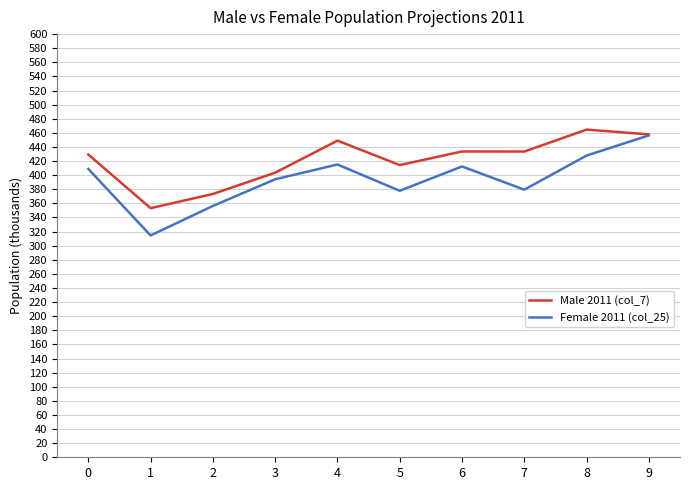

Between 0 and 2, which series saw the biggest shift?

Male 2011 (col_7)